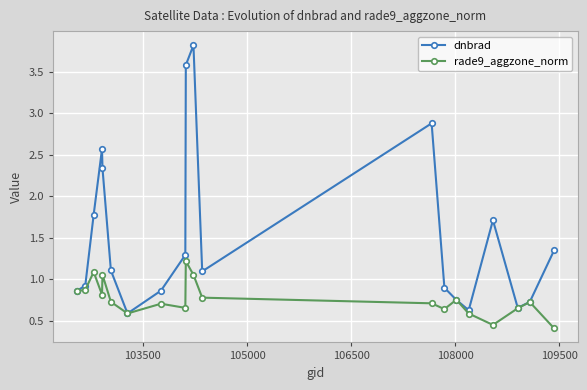

Rank the series by their maximum value, from lowest to highest.

rade9_aggzone_norm, dnbrad